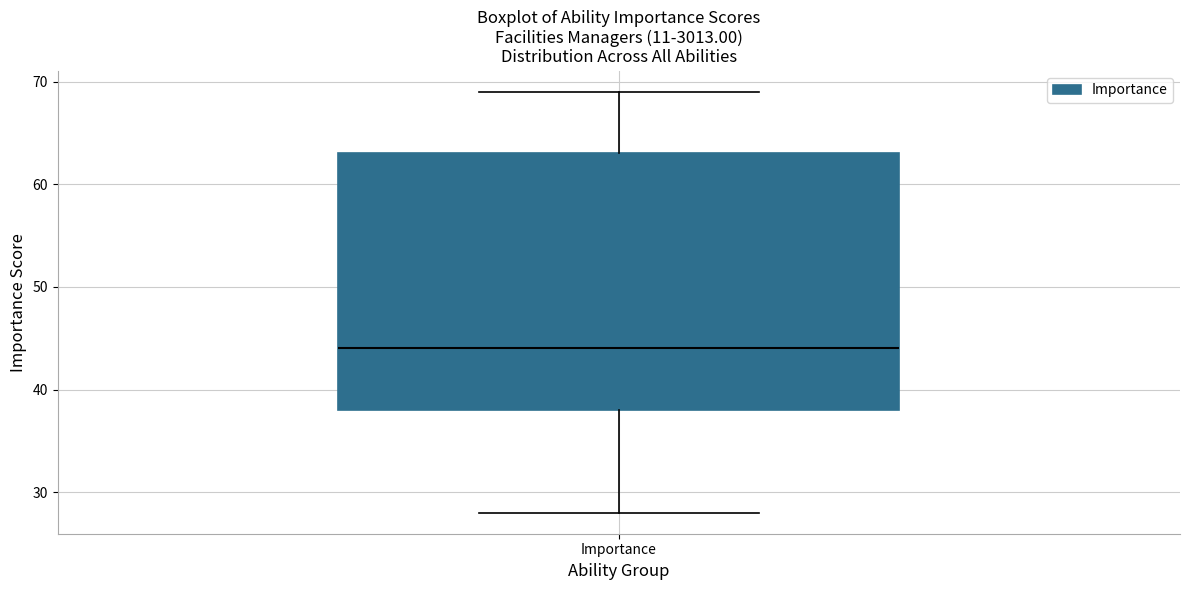

Read this box plot against the y-axis: the position of the median line, the range covered by the box, and the ends of both whiskers. The values are not printed on the chart, so give them approximately, as read against the axis.

median 44, box 38 to 63, whiskers 28 to 69